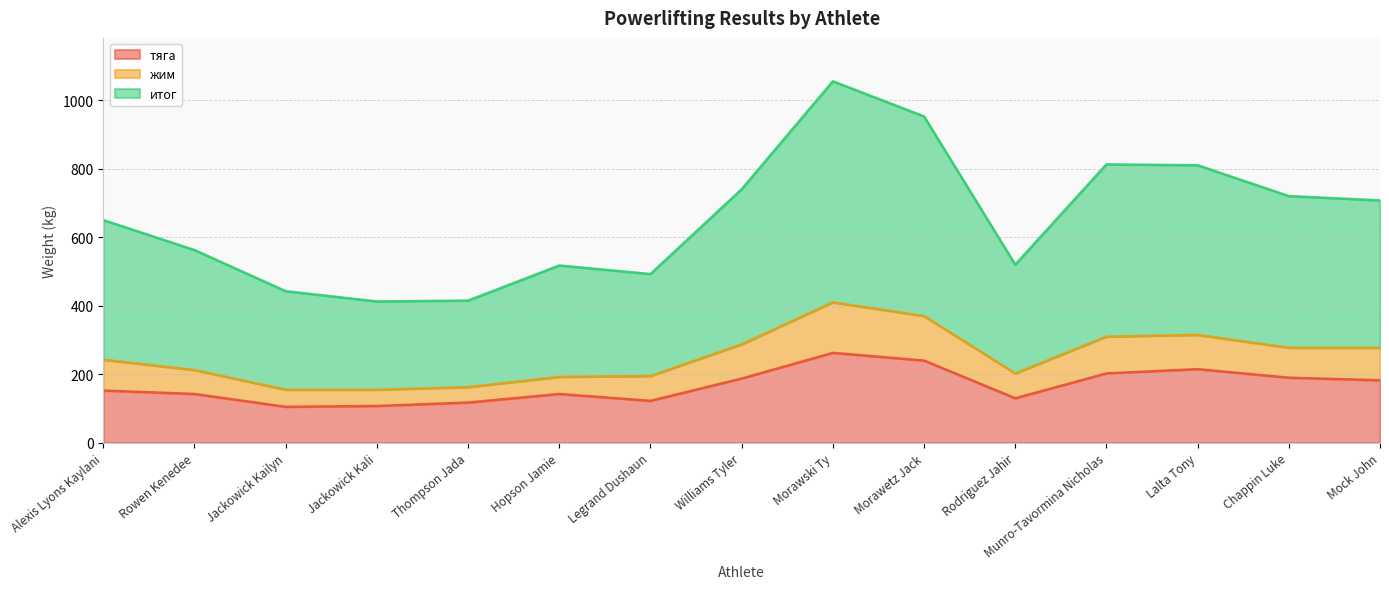

Where is тяга nearest to the value 183?

Mock John